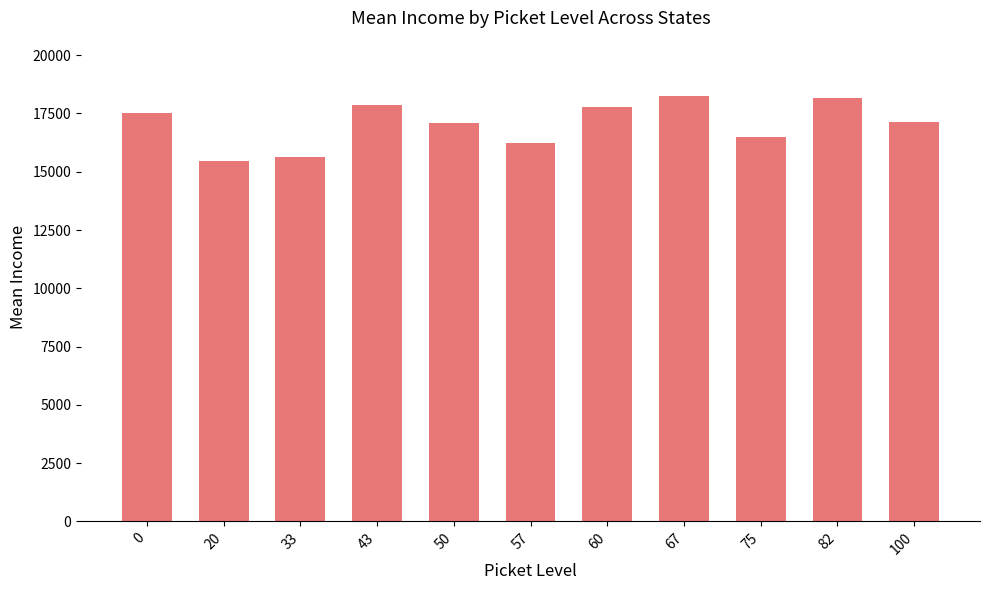

What is the sum of the values at 57 and 75?

32686.0